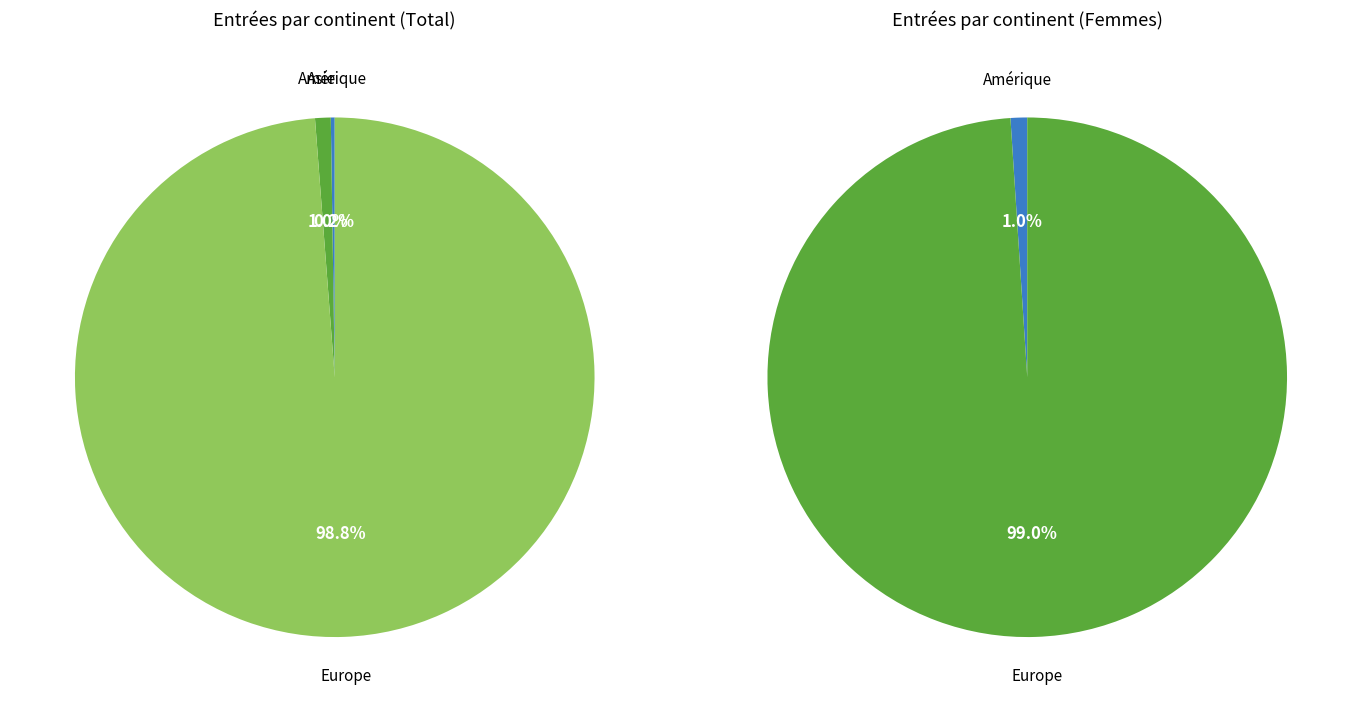

Count the number of slices in the pie.

5